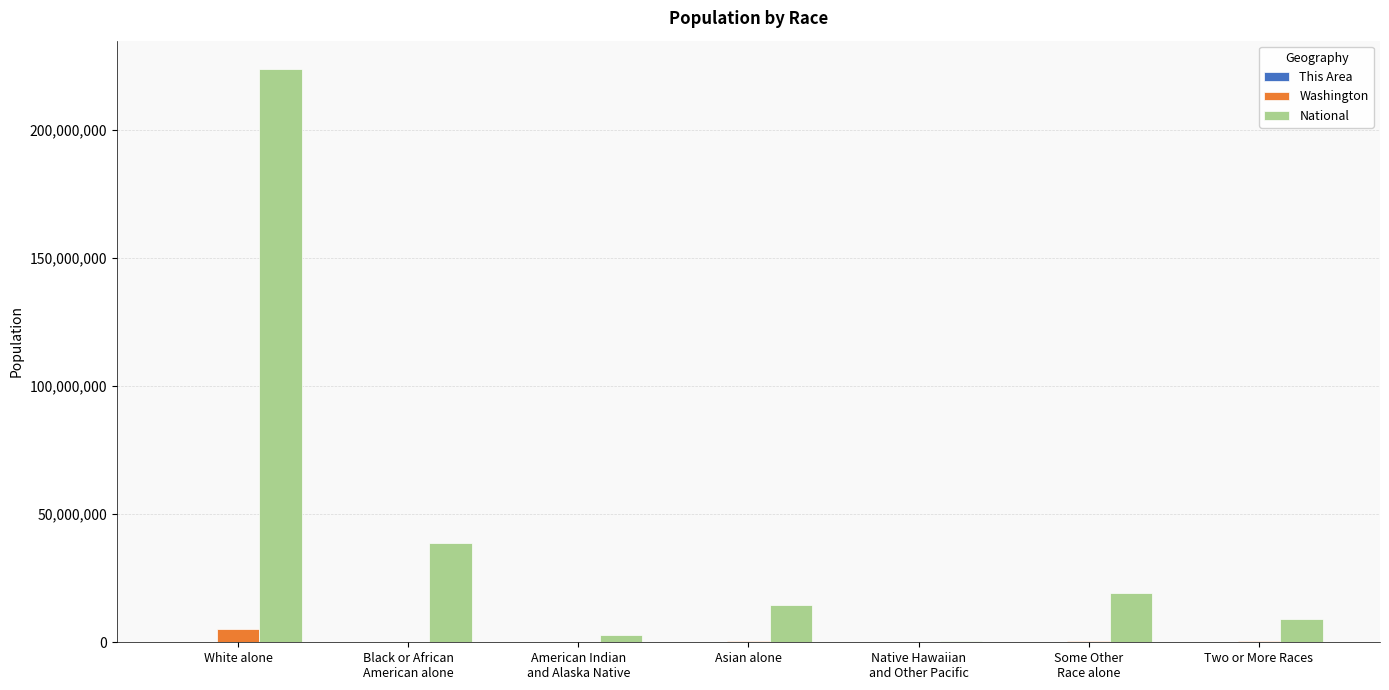

True or false: Washington has a value of 481067 at Asian alone.

True